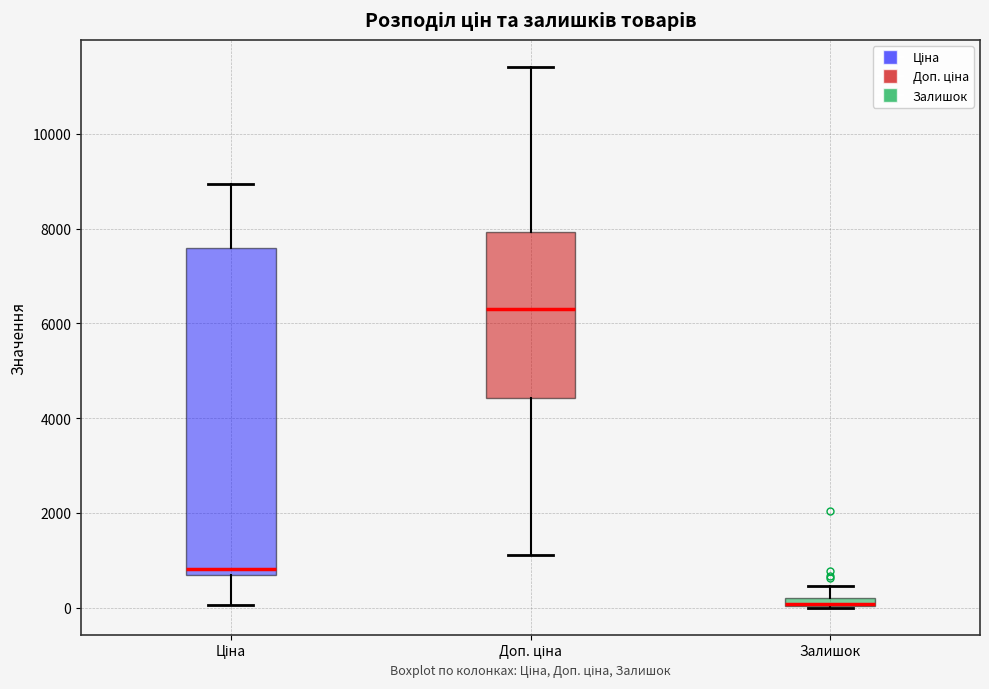

Which box's median line is the lowest?

Залишок